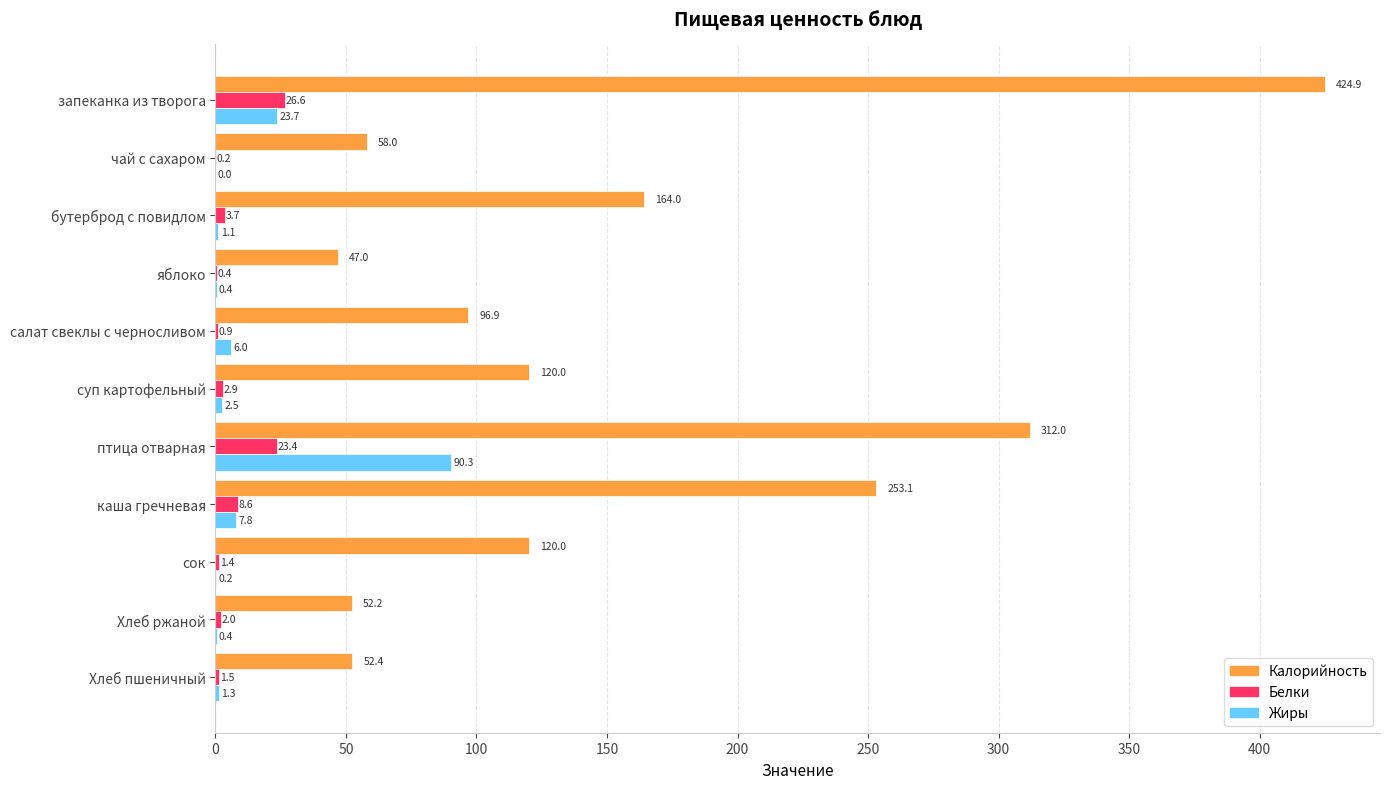

What is the sum of the Белки values at бутерброд с повидлом and Хлеб пшеничный?

5.2